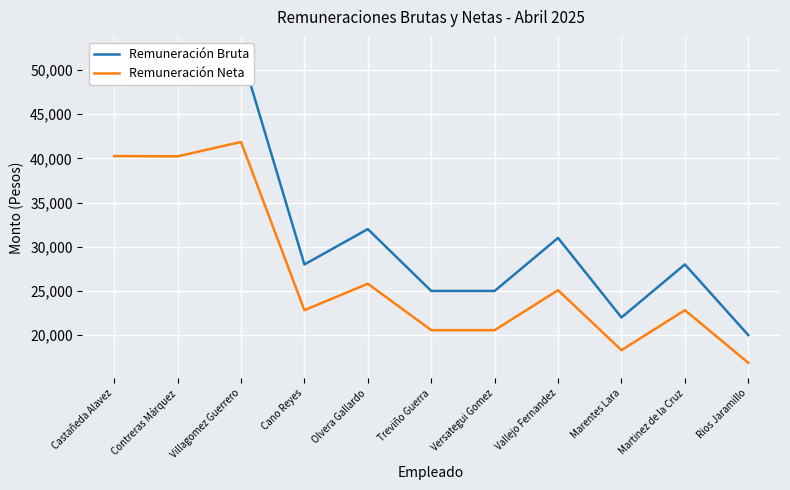

Is it true that Remuneración Neta equals 25086.1 at Vallejo Fernandez?

True